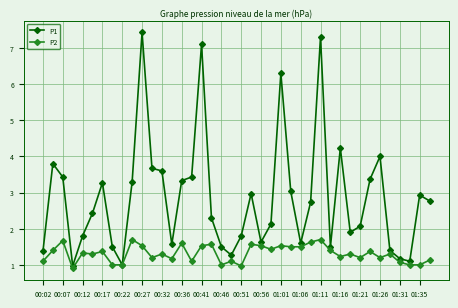

Which series has the largest total across all categories?

P1